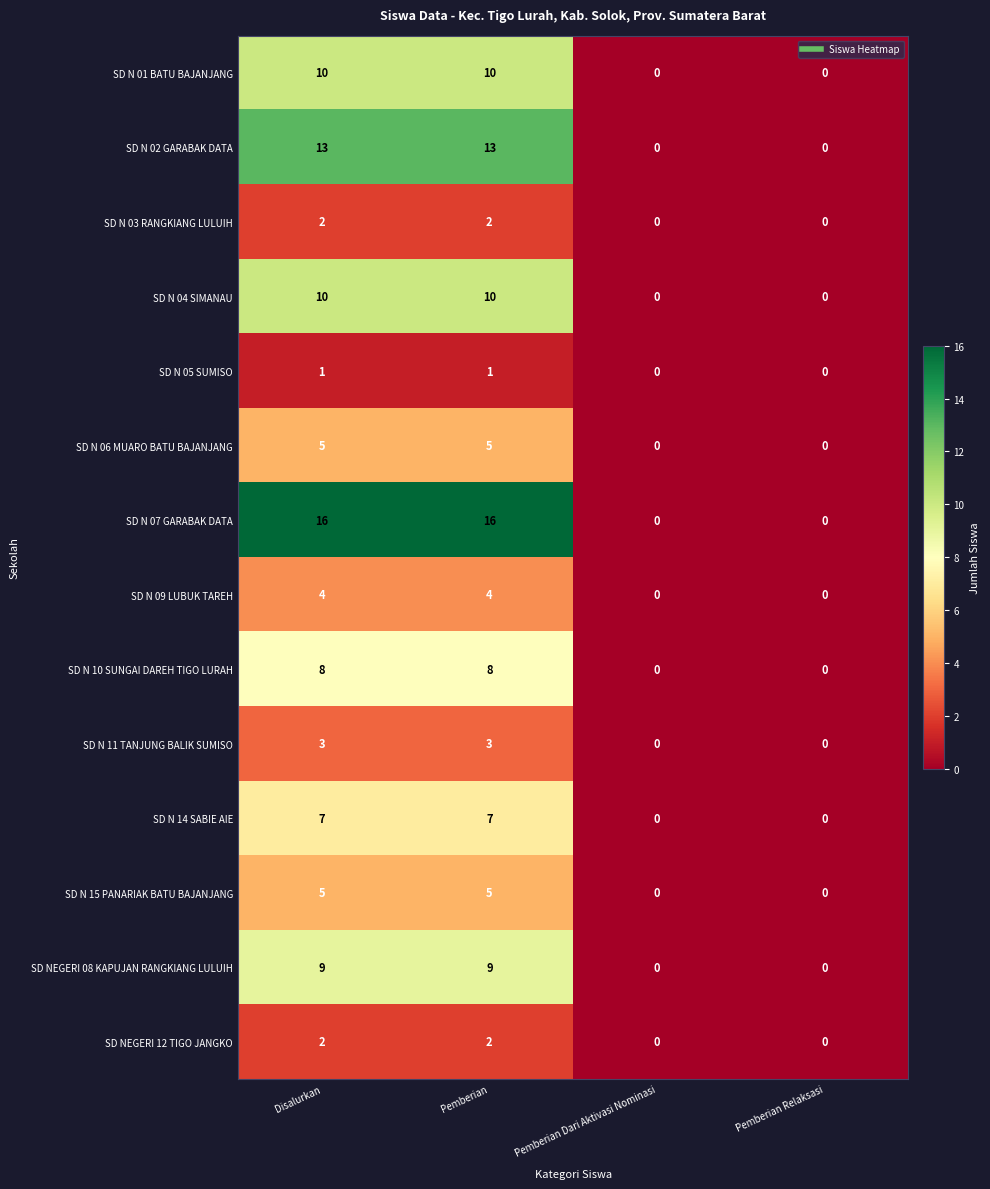

Which series has the largest total across all categories?

SD N 07 GARABAK DATA